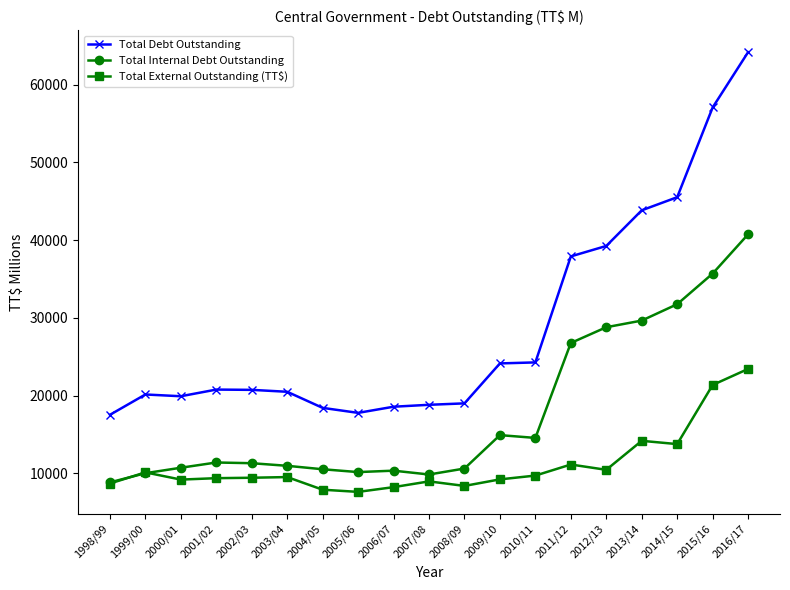

At which label is Total Internal Debt Outstanding closest to 24786?

2011/12